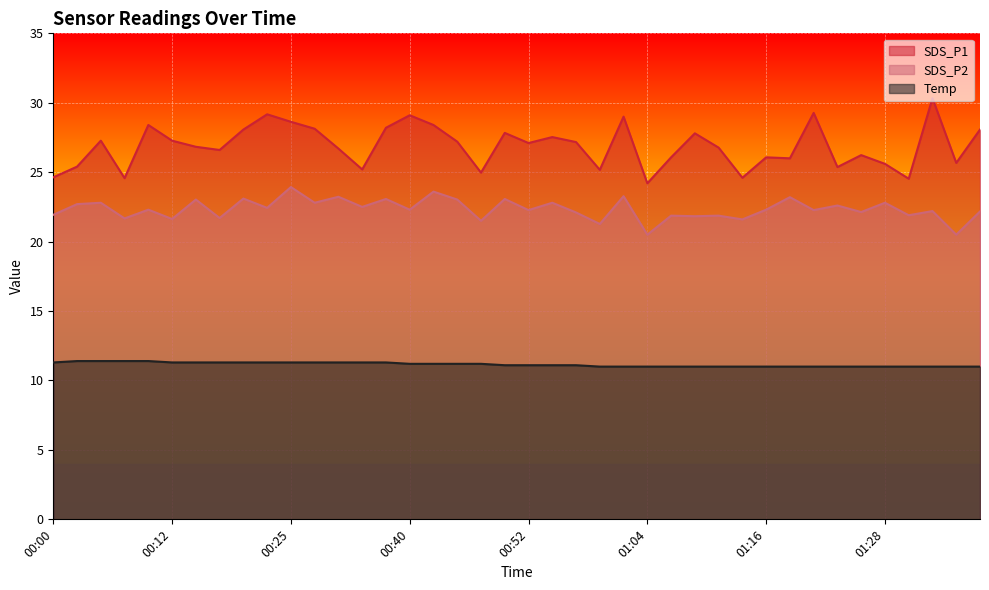

What is the maximum value for SDS_P1?

30.3